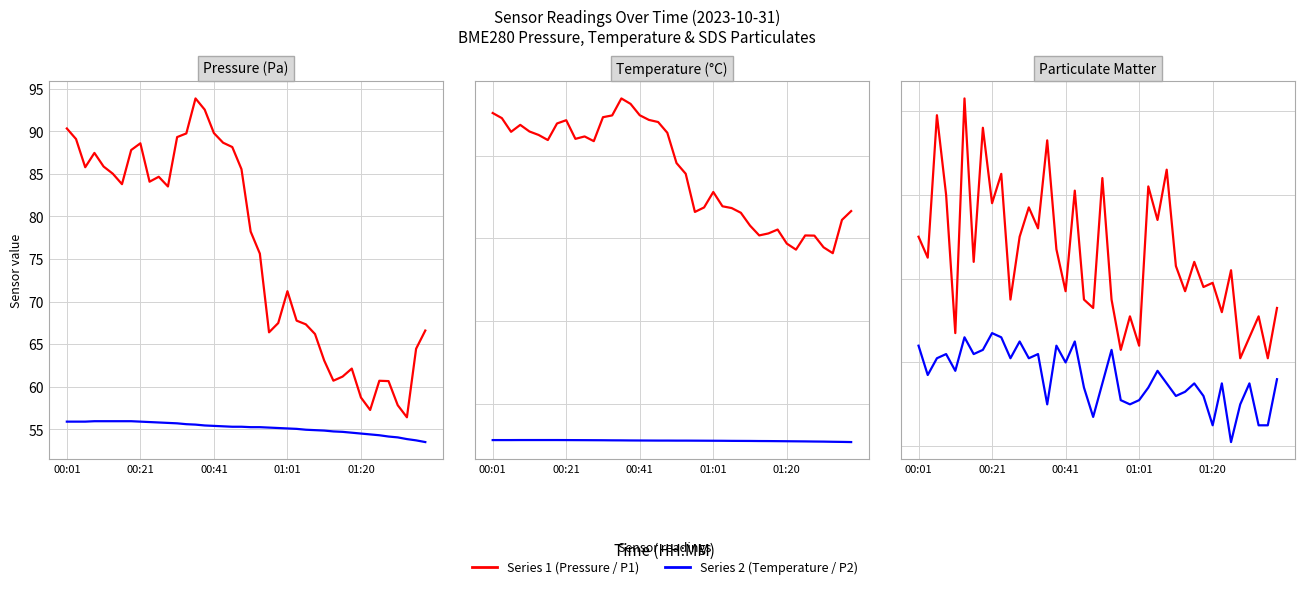

The value of BME280_temperature at 21 is 18.4. True or false?

False